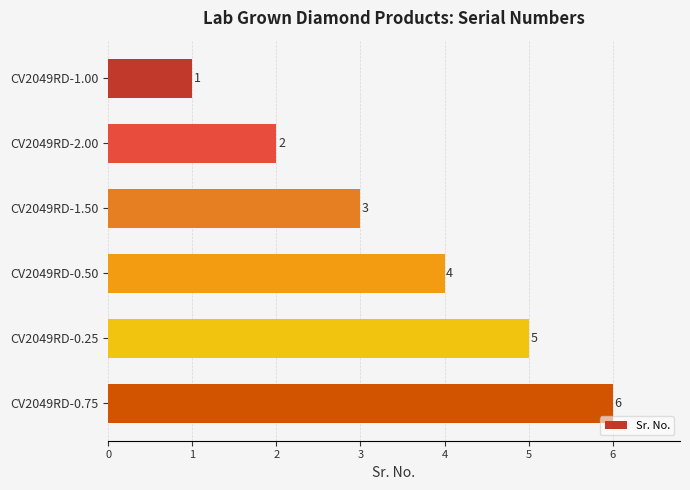

List the labels in order of value, largest first.

CV2049RD-0.75, CV2049RD-0.25, CV2049RD-0.50, CV2049RD-1.50, CV2049RD-2.00, CV2049RD-1.00